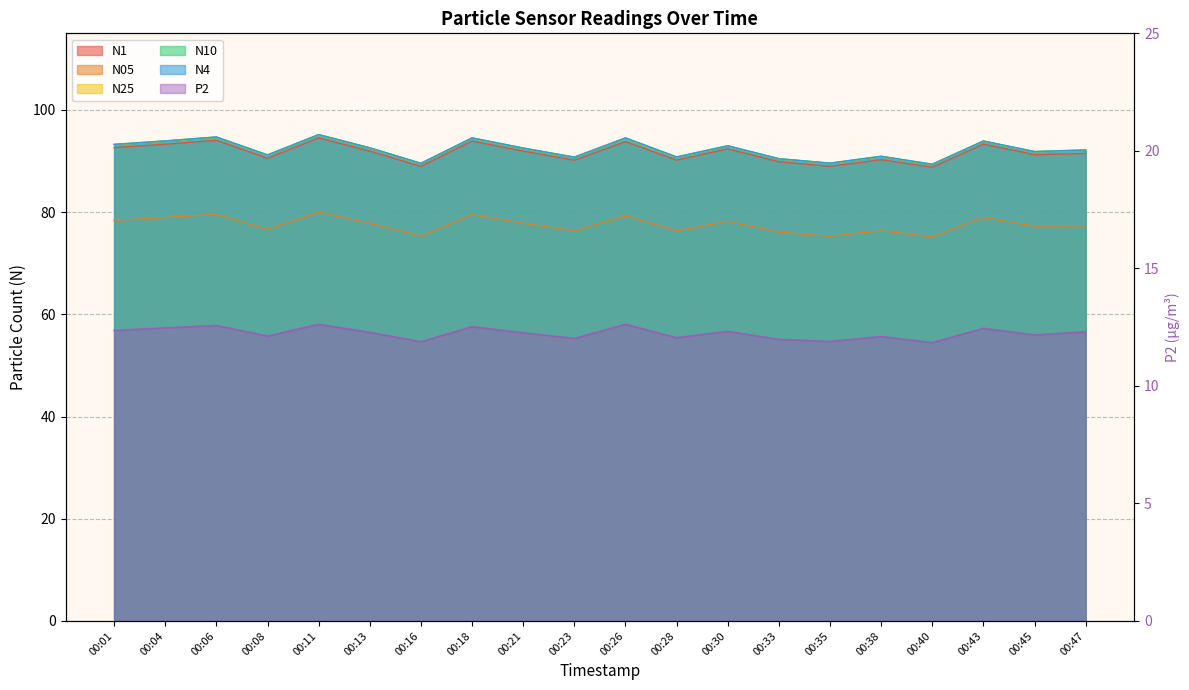

True or false: N1 and N4 cross at least once.

False